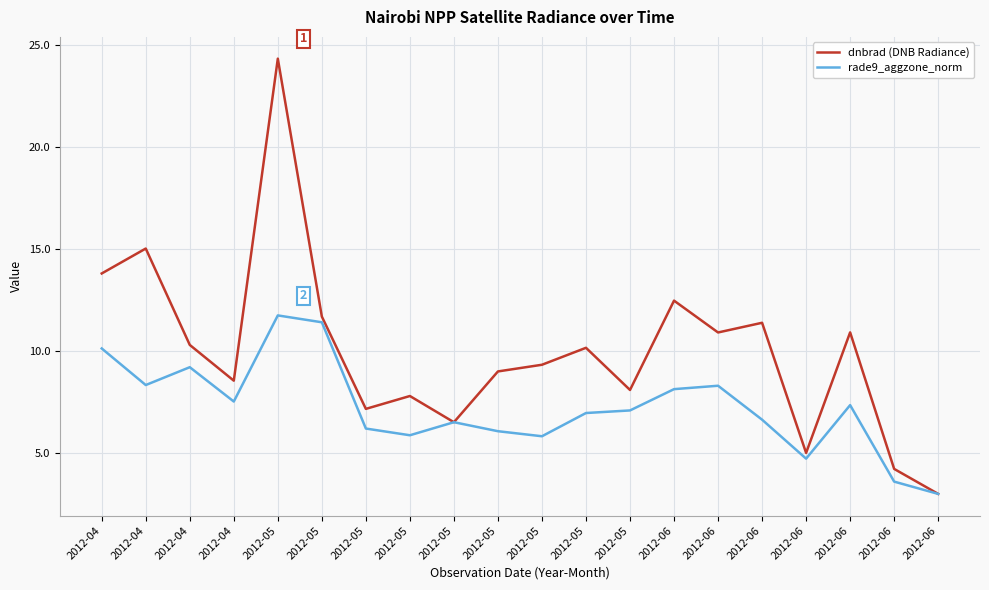

At which label is dnbrad (DNB Radiance) closest to 13?

2012-06